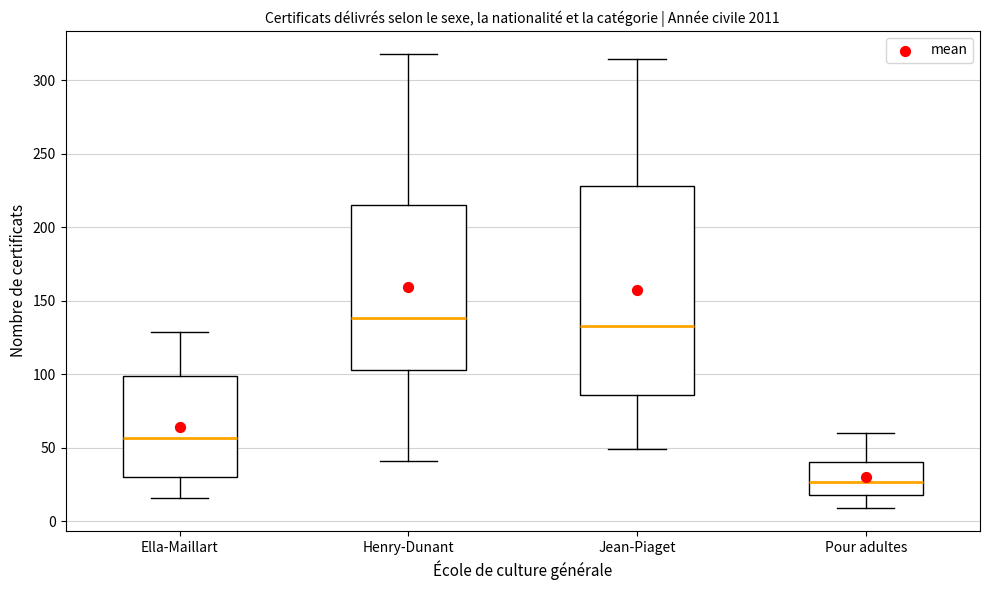

Reading left to right, read every box against the y-axis: the position of its median line, the range the box covers, and the ends of its whiskers. The values are not printed on the chart, so give them approximately, as read against the axis.

Ella-Maillart: median 55, box 30 to 100, whiskers 15 to 130
Henry-Dunant: median 140, box 105 to 215, whiskers 40 to 320
Jean-Piaget: median 135, box 85 to 230, whiskers 50 to 315
Pour adultes: median 25, box 20 to 40, whiskers 10 to 60